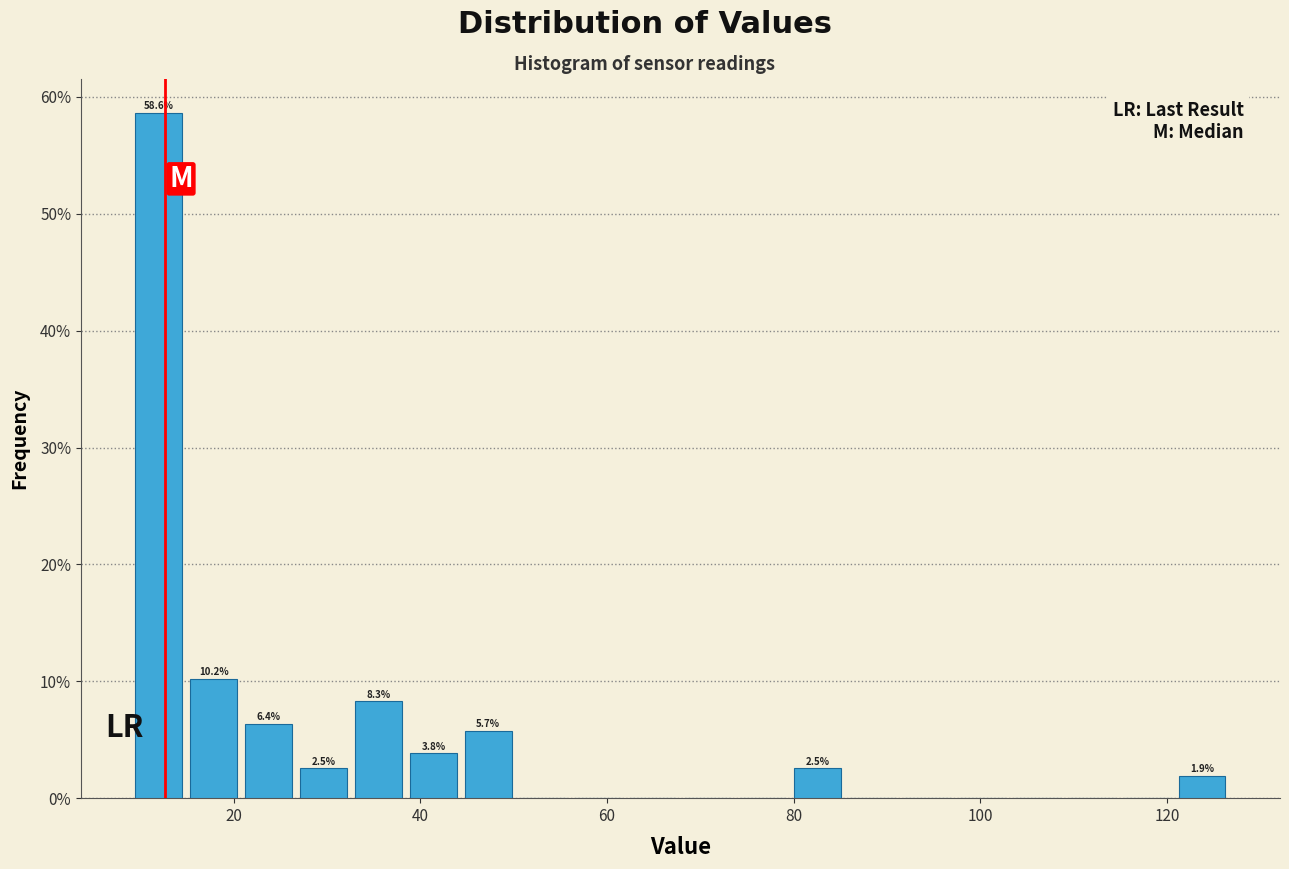

Read against the x-axis, roughly where is the centre of the tallest bar?

12